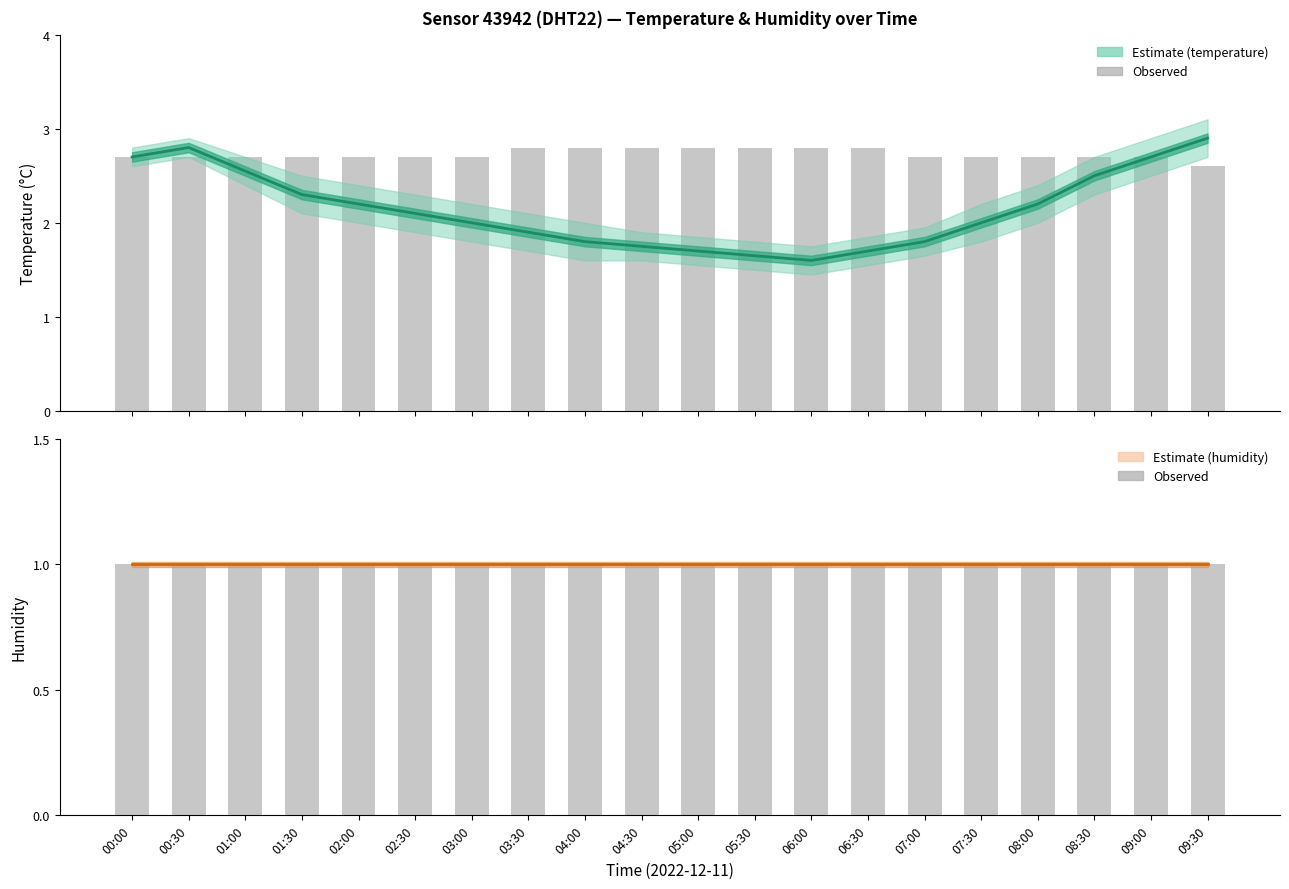

Where is Observed humidity nearest to the value 1?

00:00